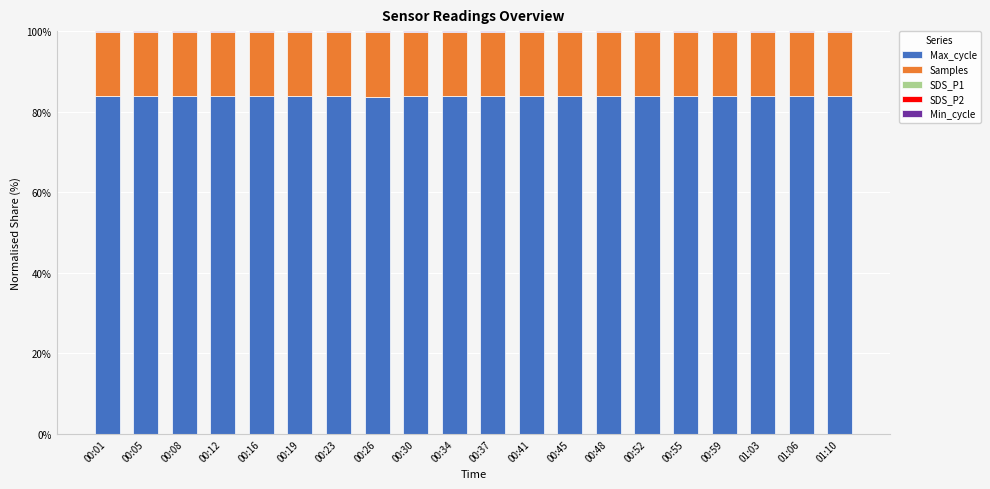

True or false: Max_cycle has a value of 83.9 at 00:55.

True